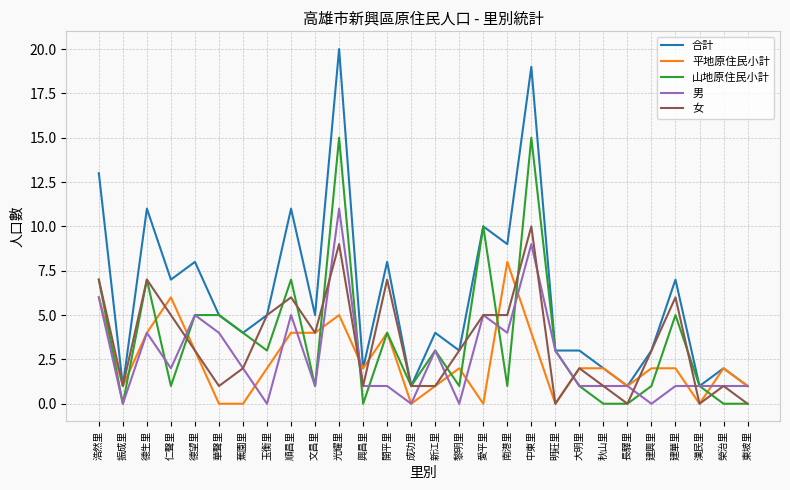

Reading left to right, extract all data points from this chart.

合計: 浩然里=13	振成里=1	德生里=11	仁聲里=7	德望里=8	華聲里=5	蕉園里=4	玉衡里=5	順昌里=11	文昌里=5	光耀里=20	興昌里=2	開平里=8	成功里=1	新江里=4	黎明里=3	愛平里=10	南港里=9	中東里=19	明莊里=3	大明里=3	秋山里=2	長驛里=1	建興里=3	建華里=7	漢民里=1	榮治里=2	東坡里=1
平地原住民小計: 浩然里=6	振成里=1	德生里=4	仁聲里=6	德望里=3	華聲里=0	蕉園里=0	玉衡里=2	順昌里=4	文昌里=4	光耀里=5	興昌里=2	開平里=4	成功里=0	新江里=1	黎明里=2	愛平里=0	南港里=8	中東里=4	明莊里=0	大明里=2	秋山里=2	長驛里=1	建興里=2	建華里=2	漢民里=0	榮治里=2	東坡里=1
山地原住民小計: 浩然里=7	振成里=0	德生里=7	仁聲里=1	德望里=5	華聲里=5	蕉園里=4	玉衡里=3	順昌里=7	文昌里=1	光耀里=15	興昌里=0	開平里=4	成功里=1	新江里=3	黎明里=1	愛平里=10	南港里=1	中東里=15	明莊里=3	大明里=1	秋山里=0	長驛里=0	建興里=1	建華里=5	漢民里=1	榮治里=0	東坡里=0
男: 浩然里=6	振成里=0	德生里=4	仁聲里=2	德望里=5	華聲里=4	蕉園里=2	玉衡里=0	順昌里=5	文昌里=1	光耀里=11	興昌里=1	開平里=1	成功里=0	新江里=3	黎明里=0	愛平里=5	南港里=4	中東里=9	明莊里=3	大明里=1	秋山里=1	長驛里=1	建興里=0	建華里=1	漢民里=1	榮治里=1	東坡里=1
女: 浩然里=7	振成里=1	德生里=7	仁聲里=5	德望里=3	華聲里=1	蕉園里=2	玉衡里=5	順昌里=6	文昌里=4	光耀里=9	興昌里=1	開平里=7	成功里=1	新江里=1	黎明里=3	愛平里=5	南港里=5	中東里=10	明莊里=0	大明里=2	秋山里=1	長驛里=0	建興里=3	建華里=6	漢民里=0	榮治里=1	東坡里=0